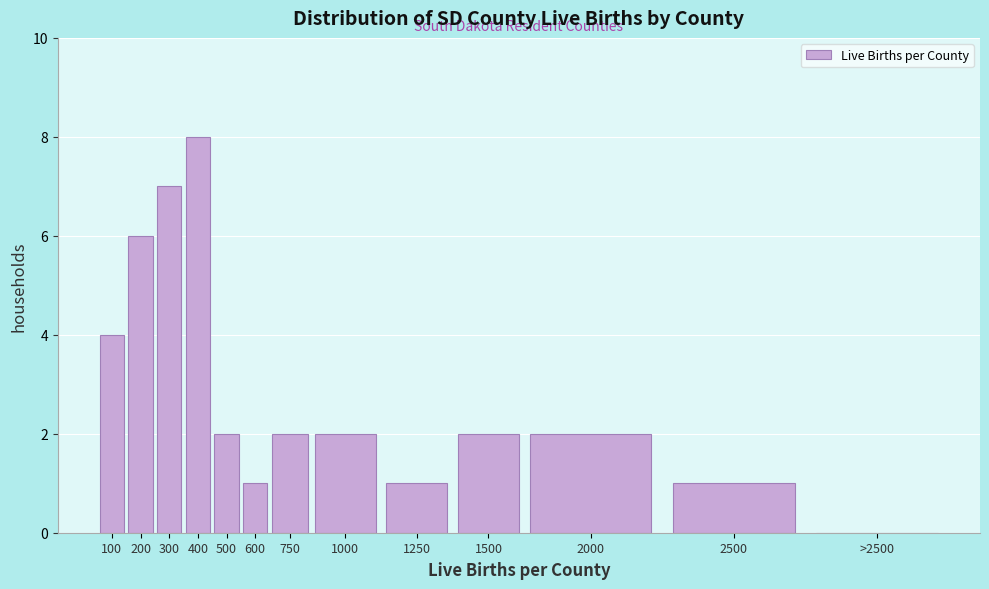

Reading left to right, extract all data points from this chart.

100=4	200=6	300=7	400=8	500=2	600=1	750=2	1000=2	1250=1	1500=2	2000=2	2500=1	>2500=0